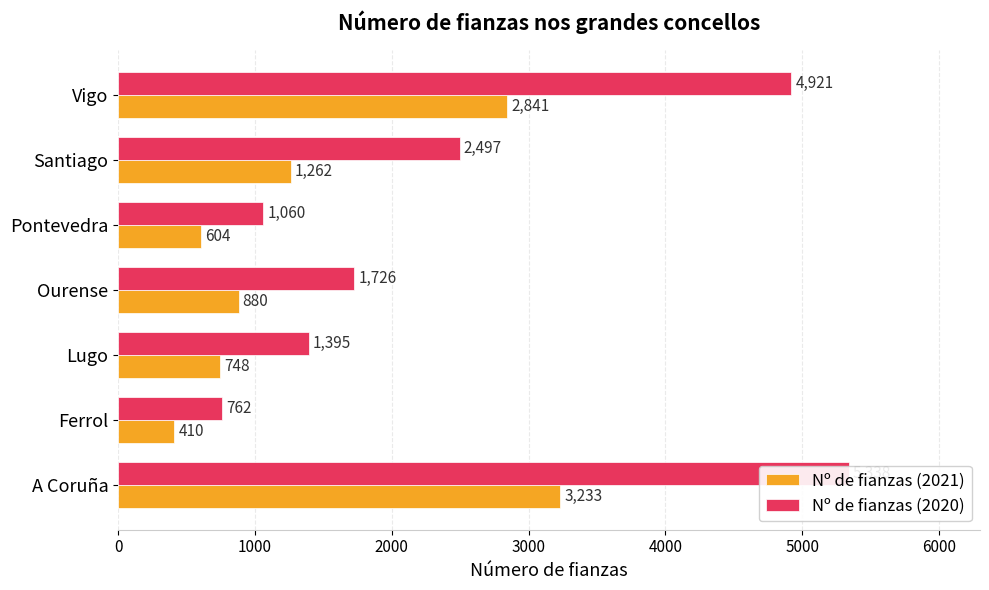

True or false: Nº de fianzas (2021) has a value of 1525 at 6000.

False